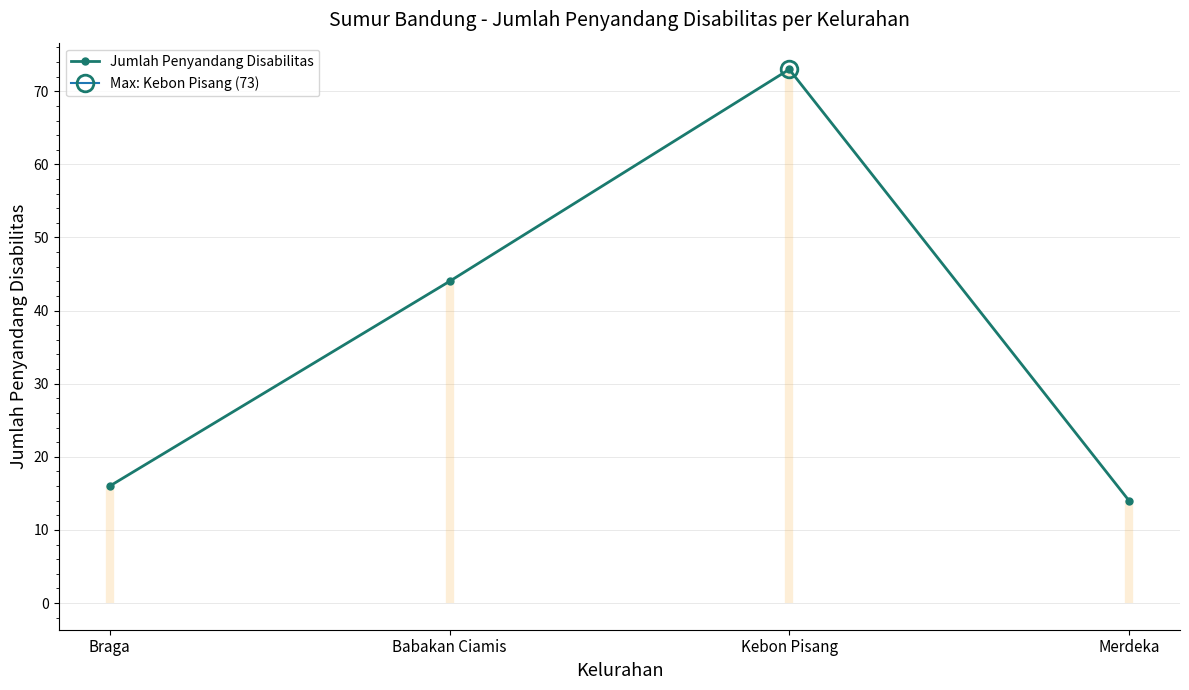

What is the maximum value shown in the chart?

73